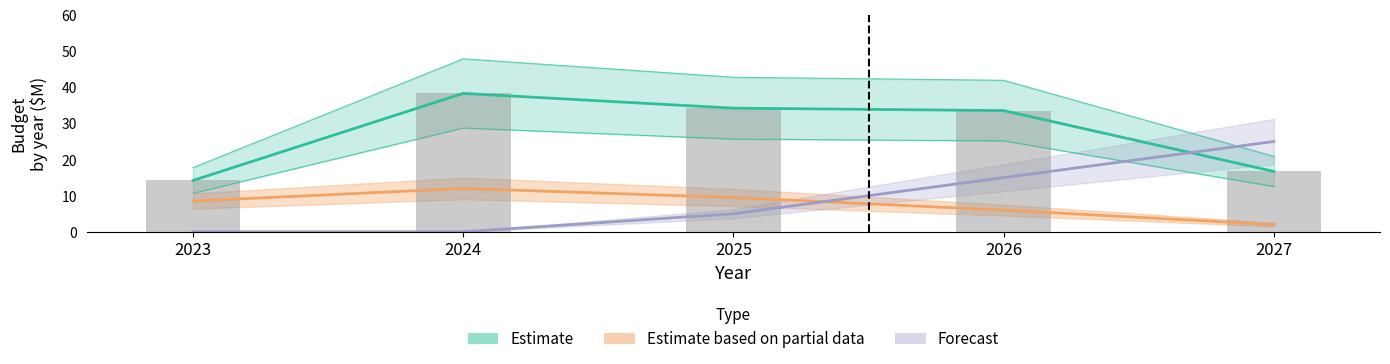

Between 2027 and 2026, which is larger?

2026